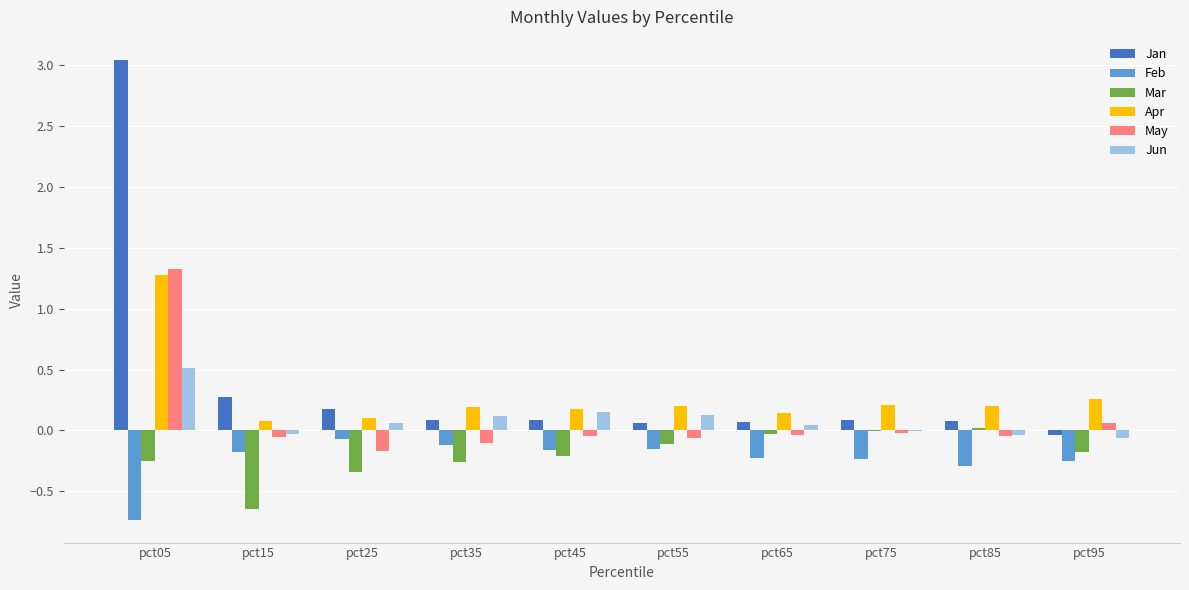

What is the sum of all Feb values?

-2.4